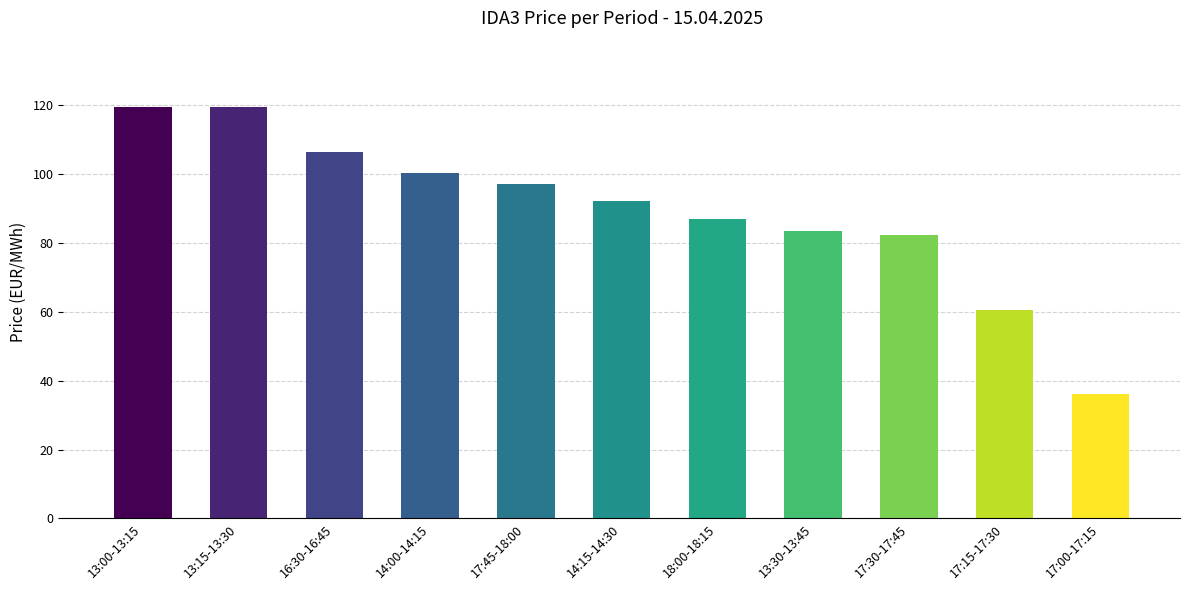

Which label corresponds to the smallest value in the chart?

17:00-17:15